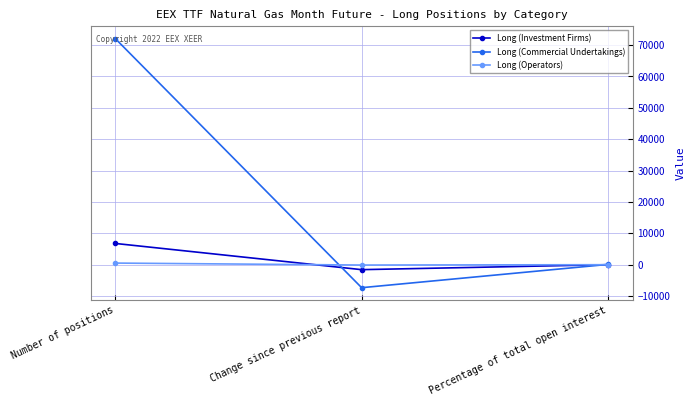

At which label does Long (Commercial Undertakings) first exceed 90?

Number of positions